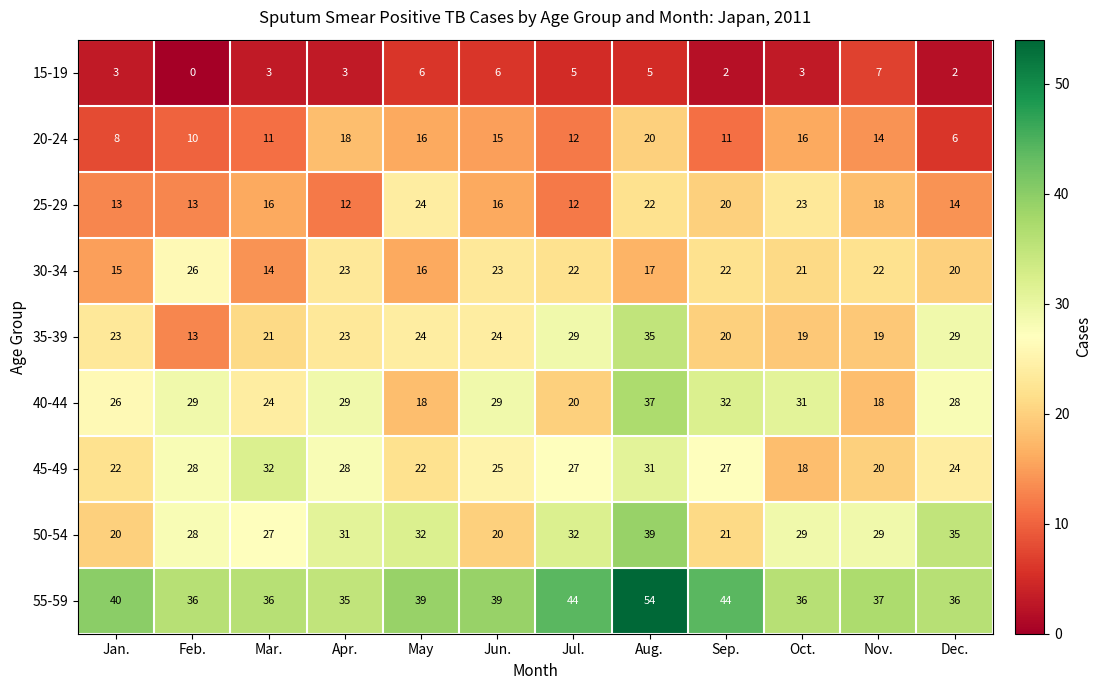

At how many categories does at least one series exceed 8?

12